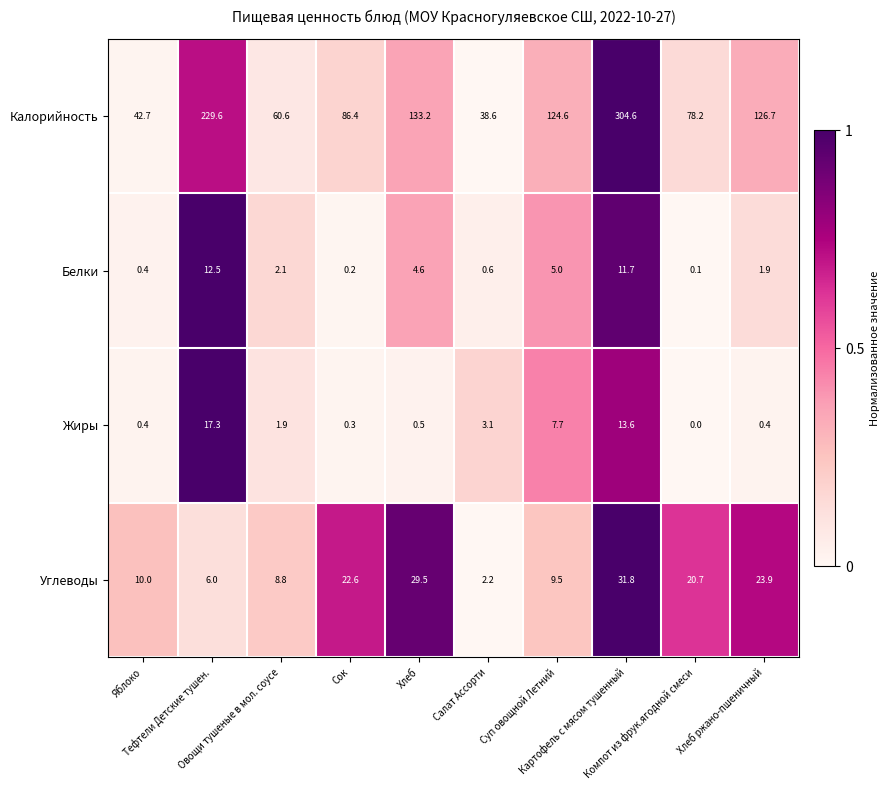

Rank the series by their maximum value, from lowest to highest.

Белки, Жиры, Углеводы, Калорийность